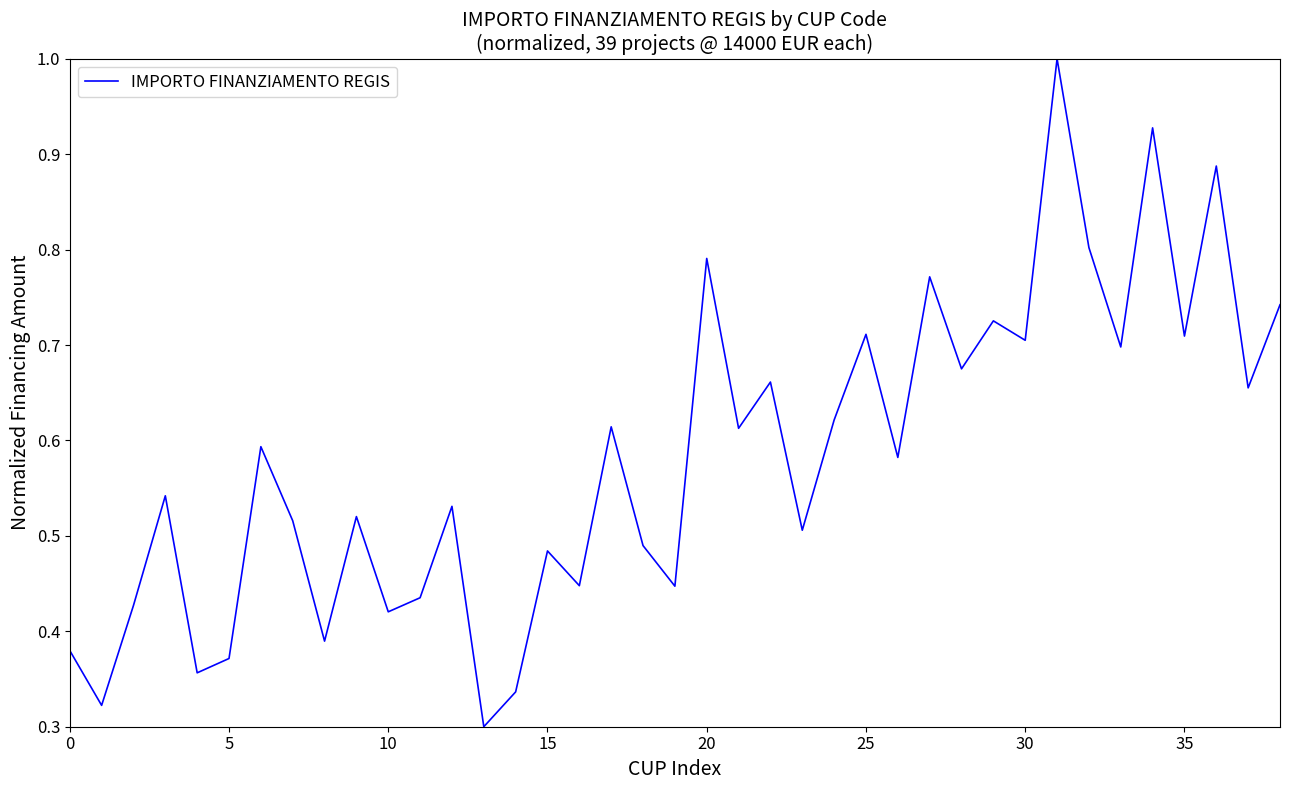

What is the maximum value shown in the chart?

1.0